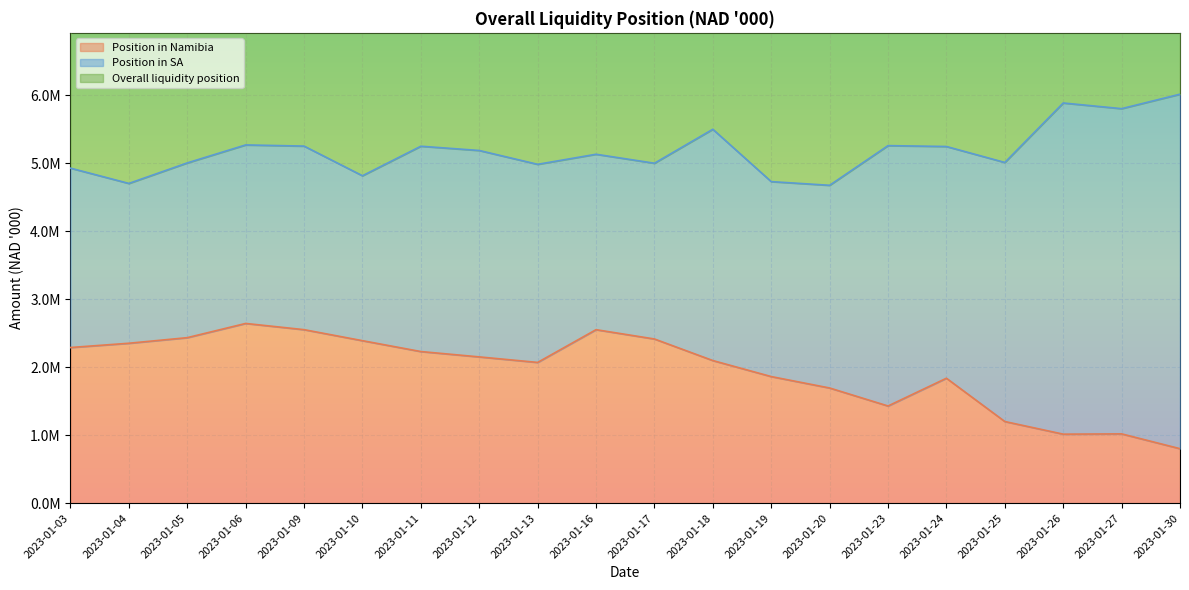

The value of Position in Namibia at 2023-01-25 is 244838.9. True or false?

False